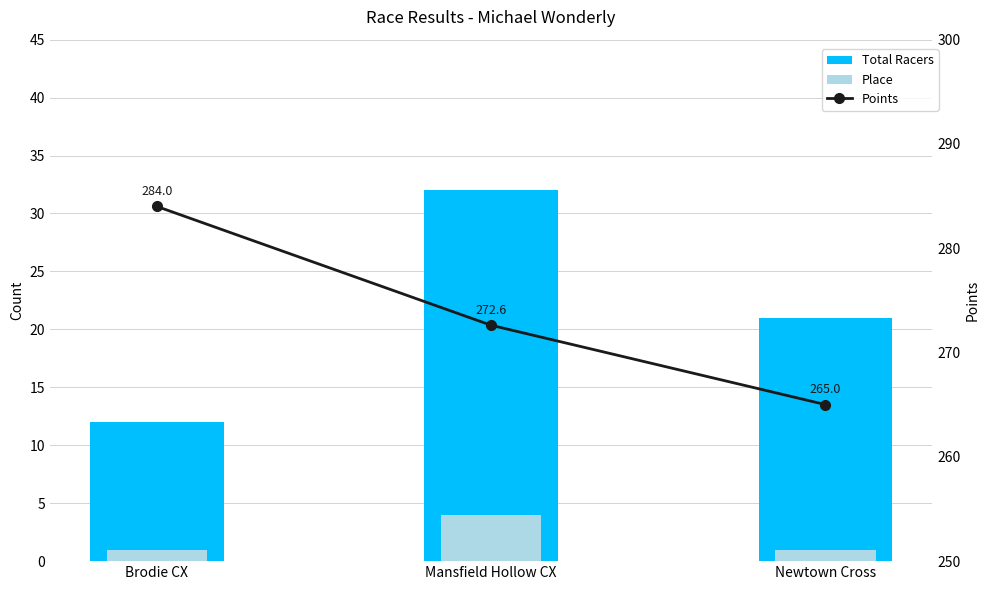

List the series in order of their peak value, lowest first.

Place, Total Racers, Points